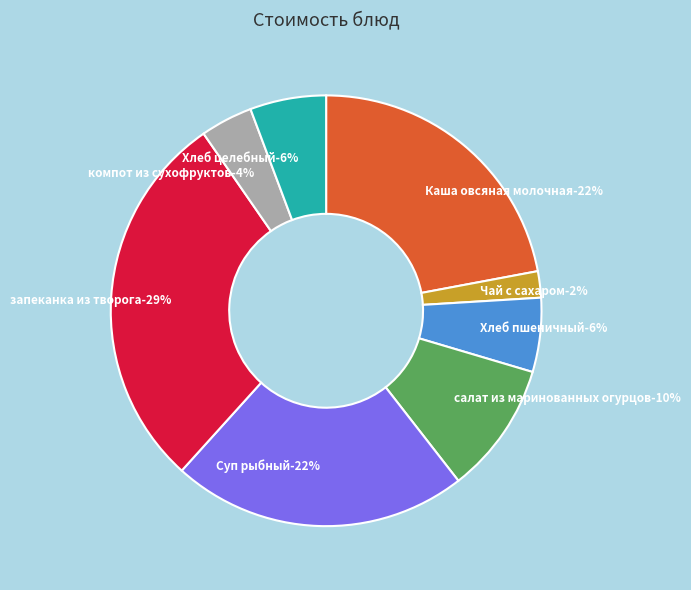

Is the sum of компот из сухофруктов and Каша овсяная молочная greater than half?

No